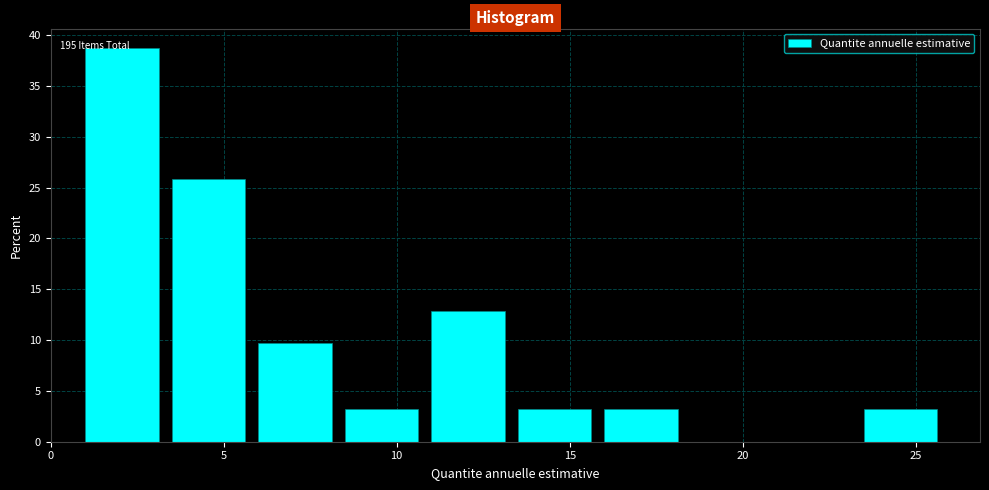

Over which range of the x-axis is the bar tallest?

1.0 to 3.5